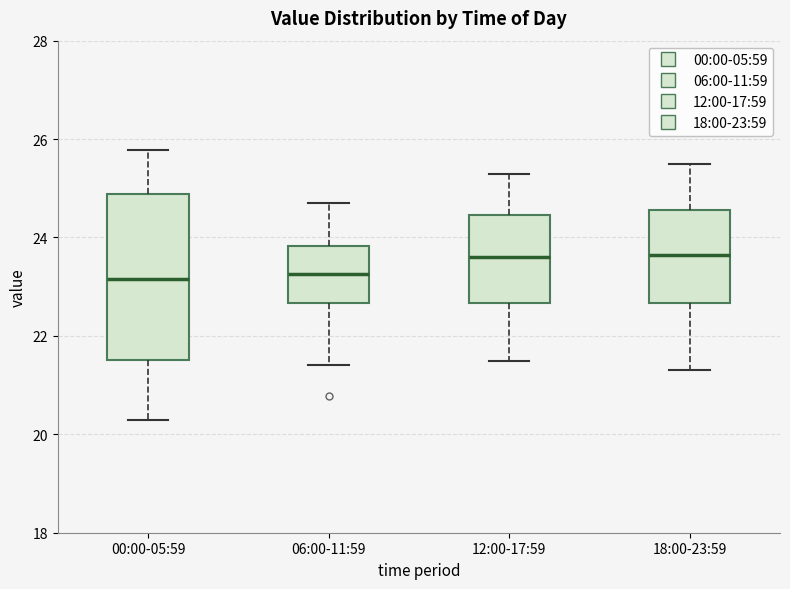

Reading left to right, transcribe this box plot: for each box, give where its median line is, the range the box spans, and where its two whiskers end, as read against the y-axis. The values are not printed on the chart, so give them approximately, as read against the axis.

00:00-05:59: median 23.2, box 21.6 to 24.8, whiskers 20.4 to 25.8
06:00-11:59: median 23.2, box 22.6 to 23.8, whiskers 21.4 to 24.8
12:00-17:59: median 23.6, box 22.6 to 24.4, whiskers 21.6 to 25.4
18:00-23:59: median 23.6, box 22.6 to 24.6, whiskers 21.4 to 25.6